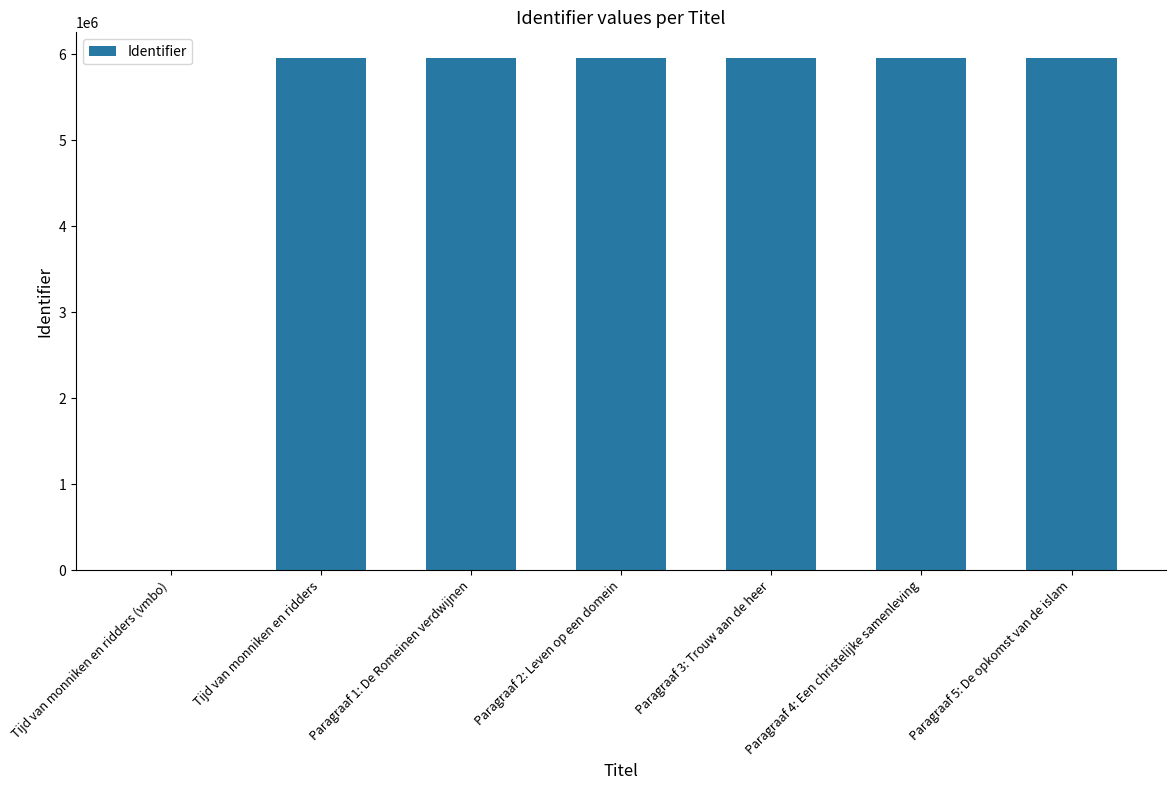

At which label is the value closest to 2978751?

Tijd van monniken en ridders